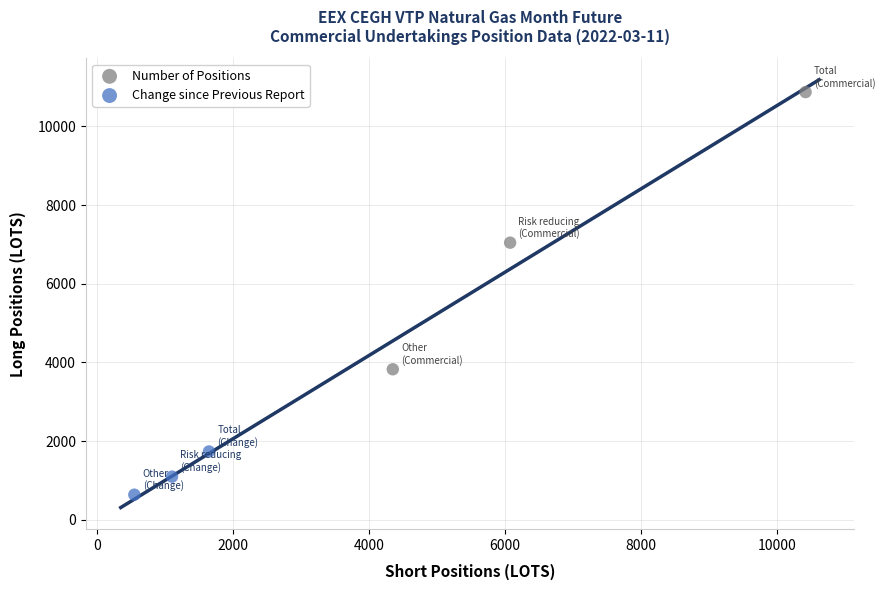

What are all the series names shown in the legend?

Number of Positions, Change since Previous Report